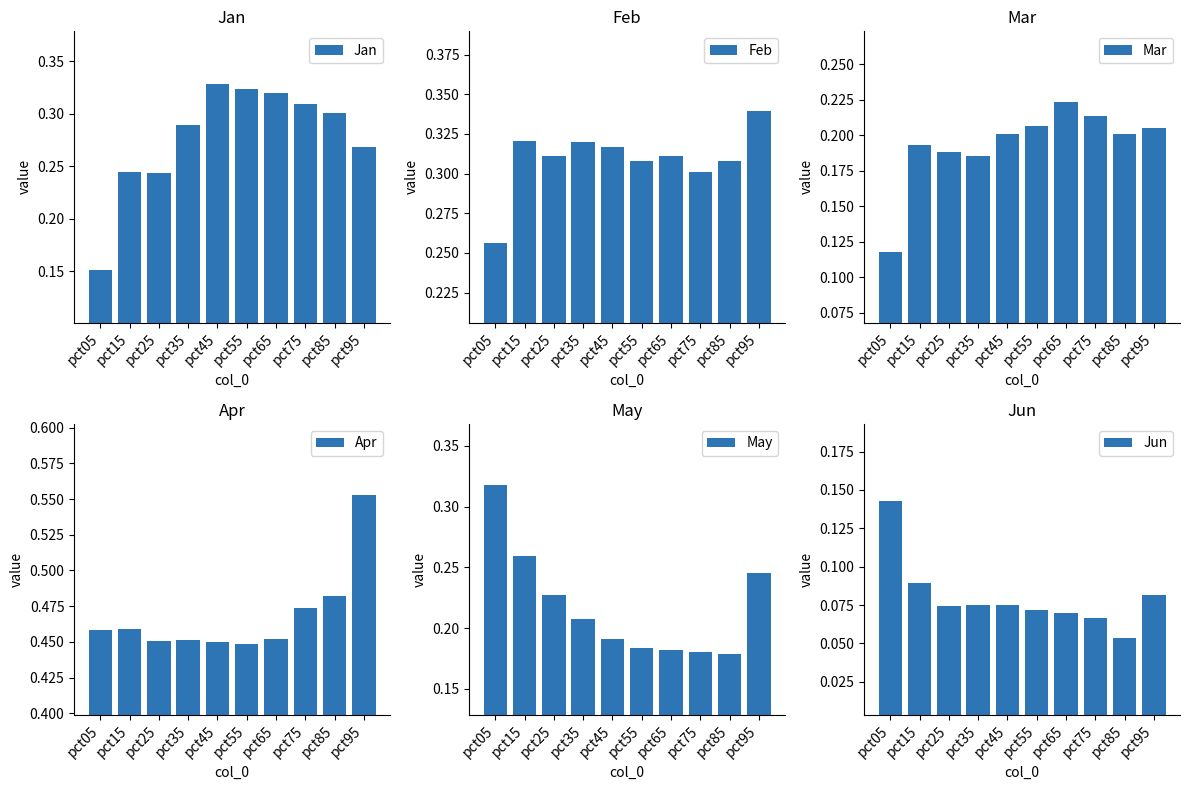

Reading left to right, extract all data points from this chart.

Jan: pct05=0.2	pct15=0.2	pct25=0.2	pct35=0.3	pct45=0.3	pct55=0.3	pct65=0.3	pct75=0.3	pct85=0.3	pct95=0.3
Feb: pct05=0.3	pct15=0.3	pct25=0.3	pct35=0.3	pct45=0.3	pct55=0.3	pct65=0.3	pct75=0.3	pct85=0.3	pct95=0.3
Mar: pct05=0.1	pct15=0.2	pct25=0.2	pct35=0.2	pct45=0.2	pct55=0.2	pct65=0.2	pct75=0.2	pct85=0.2	pct95=0.2
Apr: pct05=0.5	pct15=0.5	pct25=0.5	pct35=0.5	pct45=0.5	pct55=0.4	pct65=0.5	pct75=0.5	pct85=0.5	pct95=0.6
May: pct05=0.3	pct15=0.3	pct25=0.2	pct35=0.2	pct45=0.2	pct55=0.2	pct65=0.2	pct75=0.2	pct85=0.2	pct95=0.2
Jun: pct05=0.1	pct15=0.1	pct25=0.1	pct35=0.1	pct45=0.1	pct55=0.1	pct65=0.1	pct75=0.1	pct85=0.1	pct95=0.1